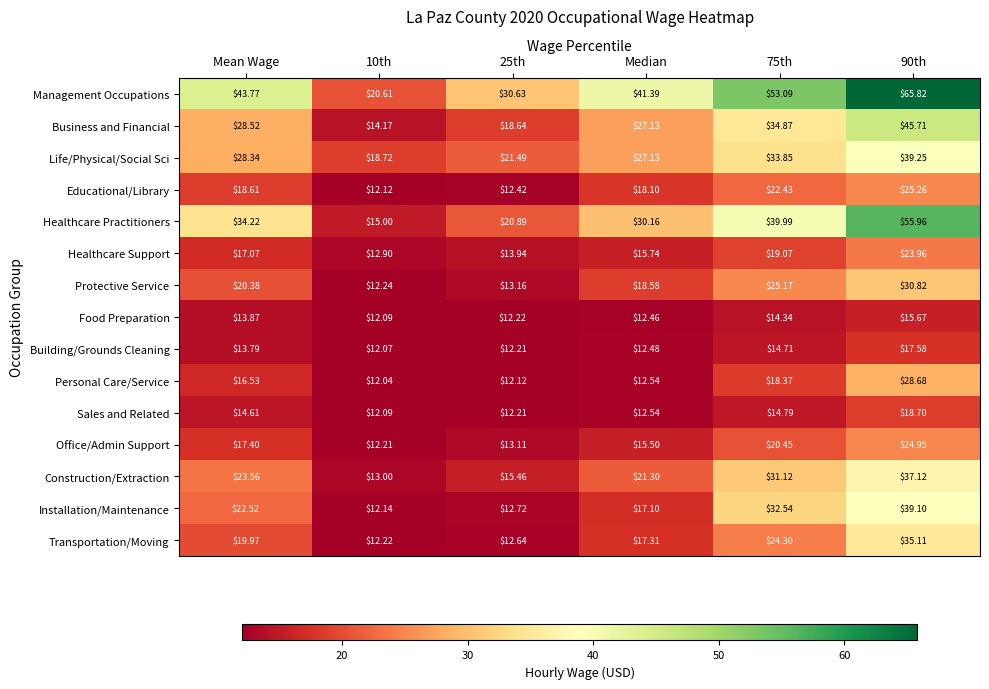

At which label is Protective Service closest to 21?

Mean Wage